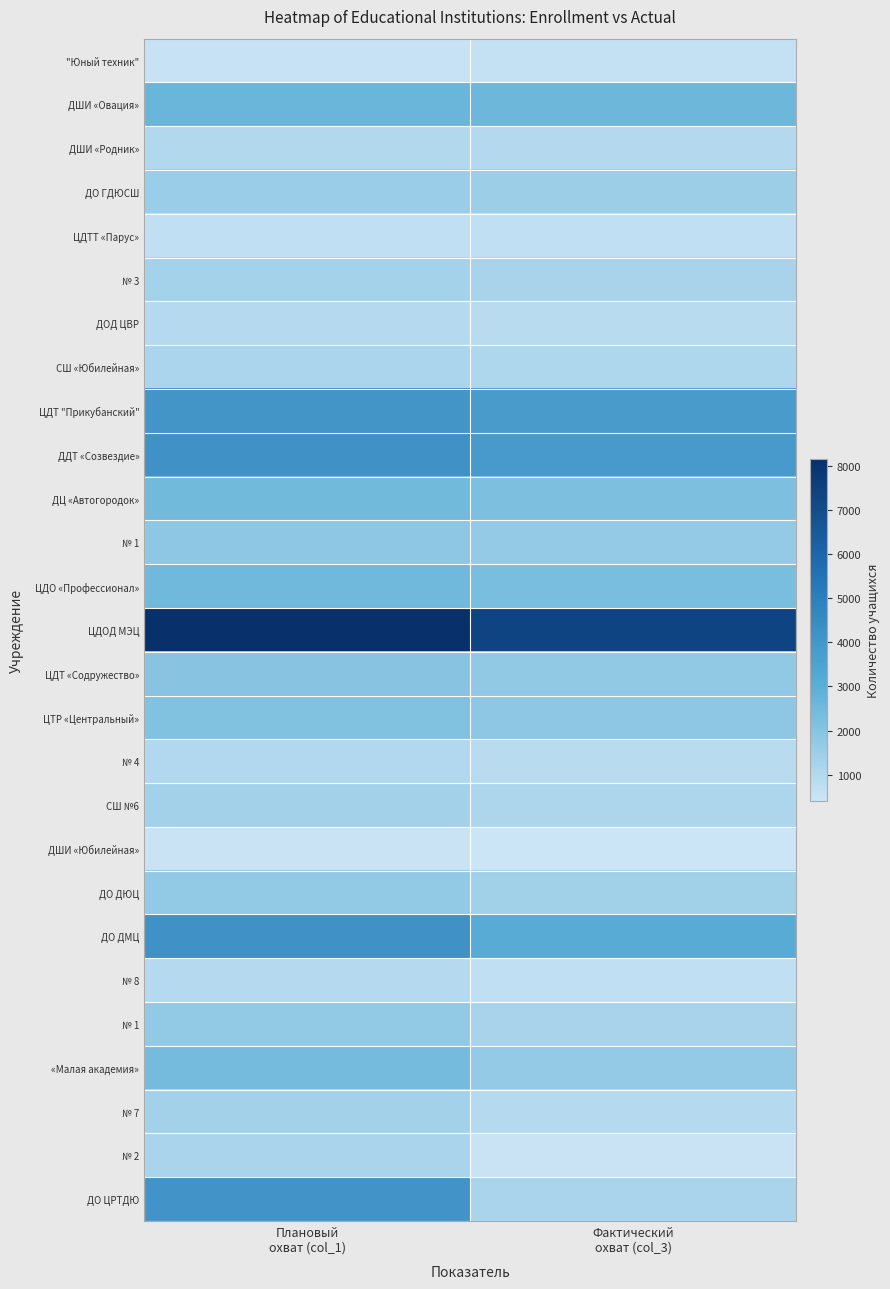

How many distinct data groups are displayed?

27